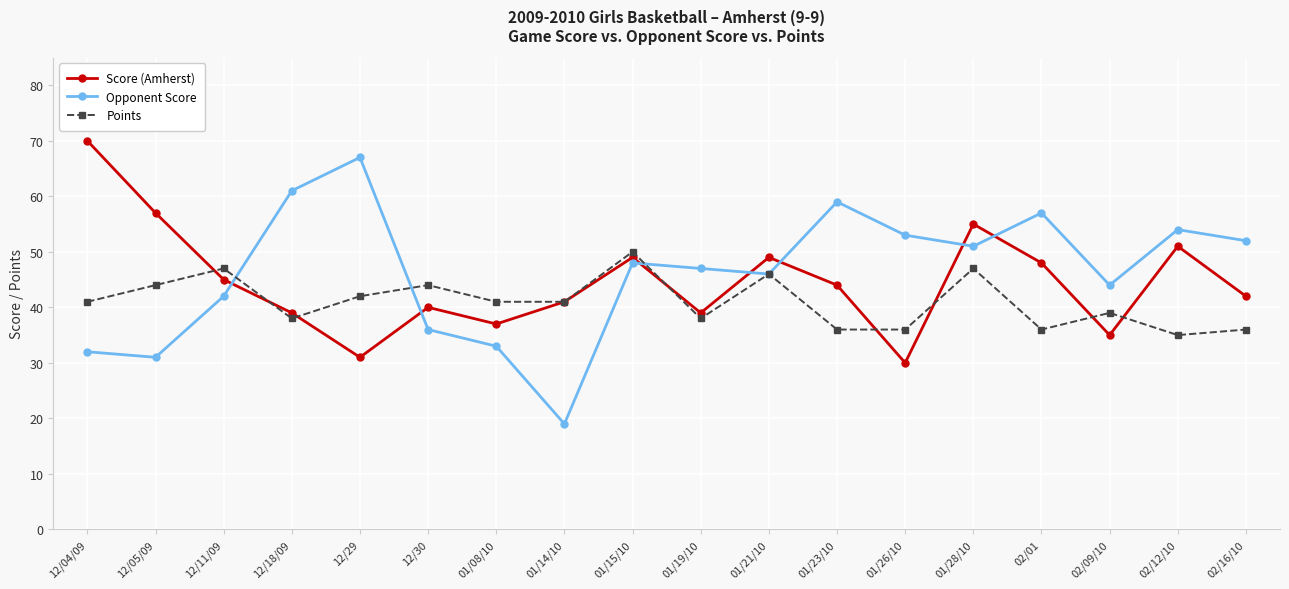

What are all the series names shown in the legend?

Score (Amherst), Opponent Score, Points